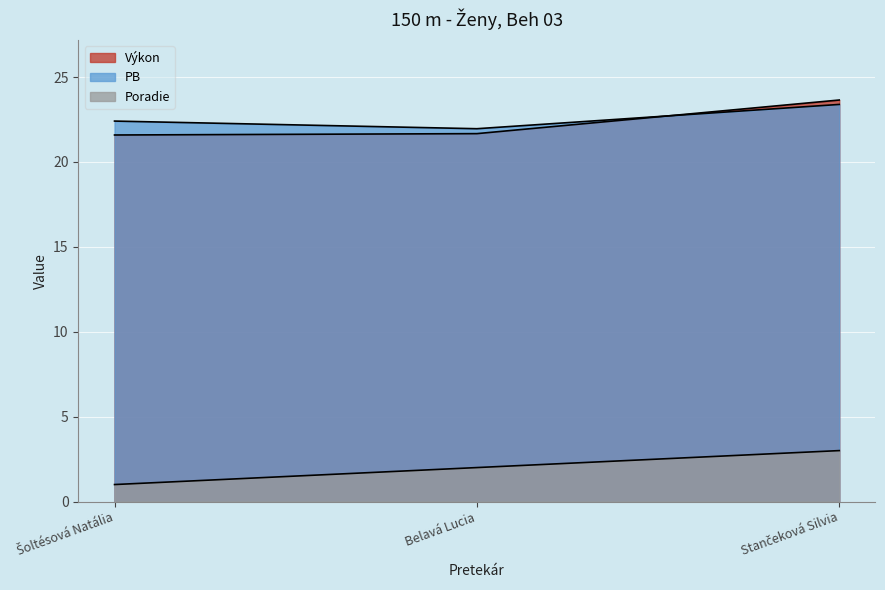

Which series has the widest spread of values?

Výkon